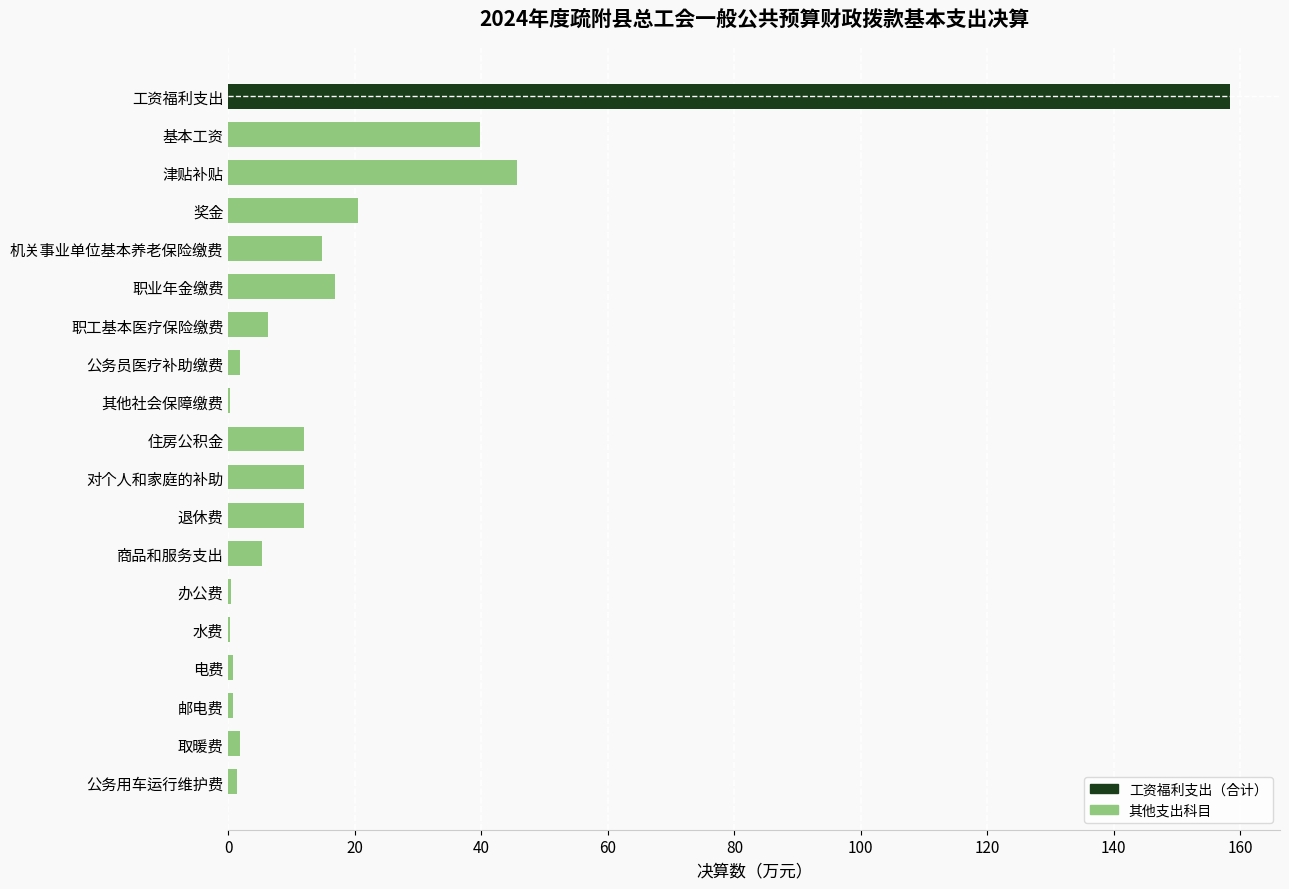

Is it true that the value at 住房公积金 is 5.2?

False